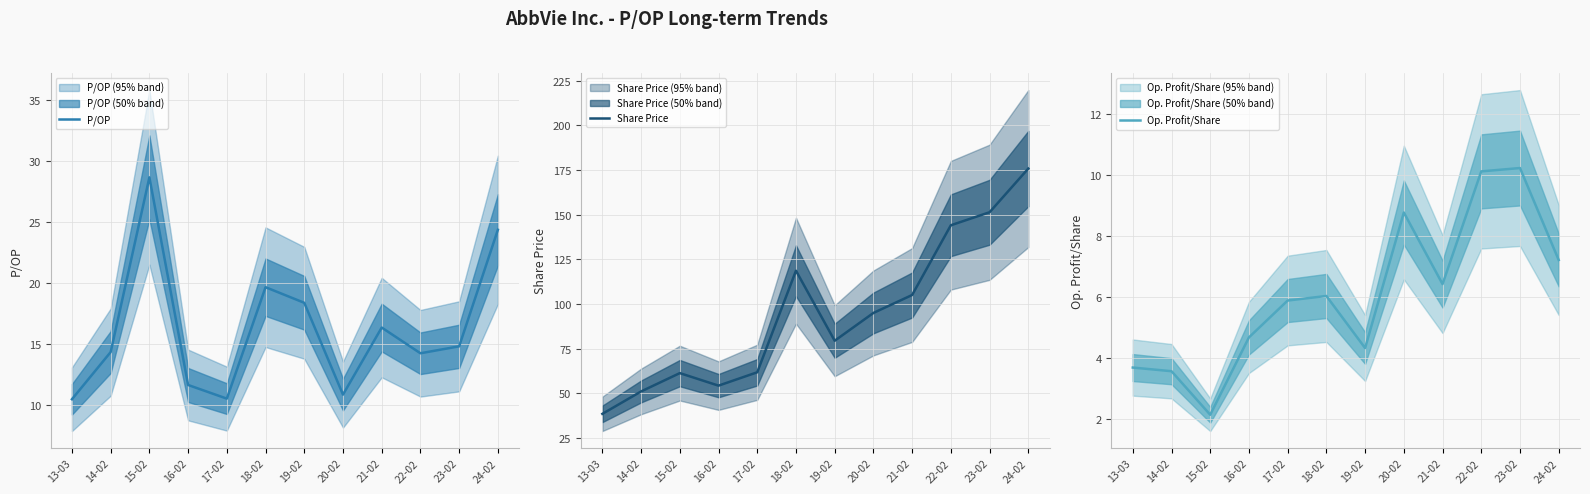

True or false: Op. Profit/Share and Share Price cross at least once.

False